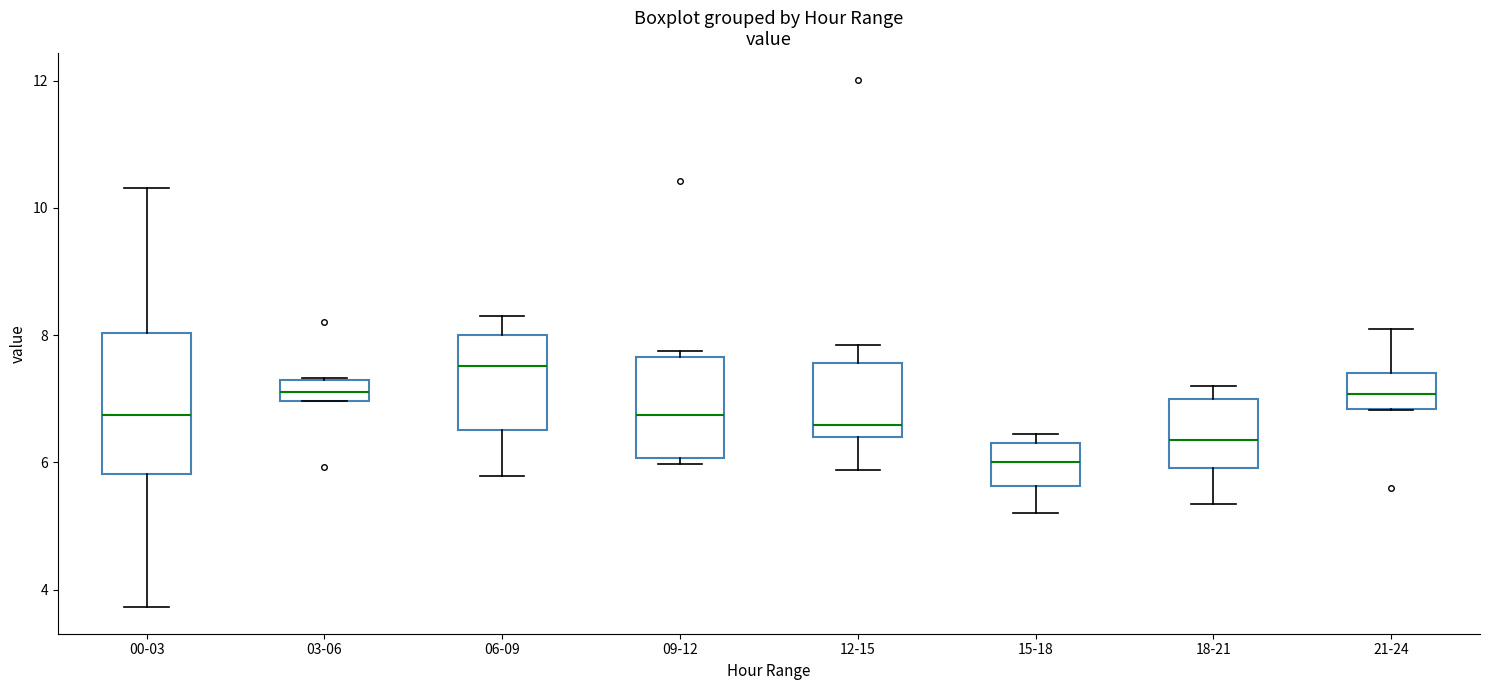

Which box's median line is the lowest?

15-18